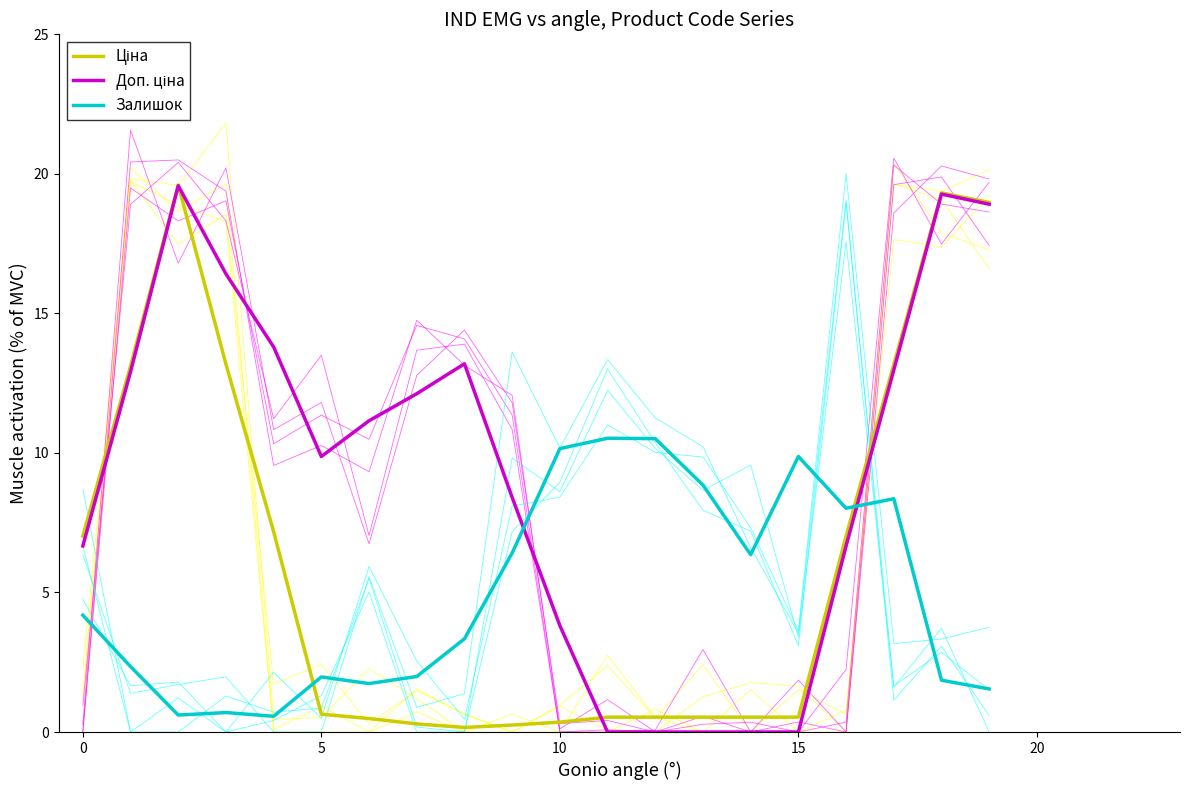

What is the label of the 15th point from the right?

5